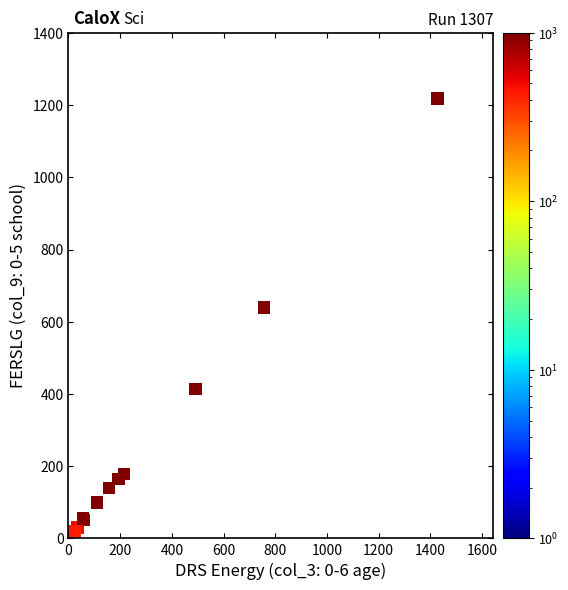

What Y value in the scatter plot is closest to 610?

639